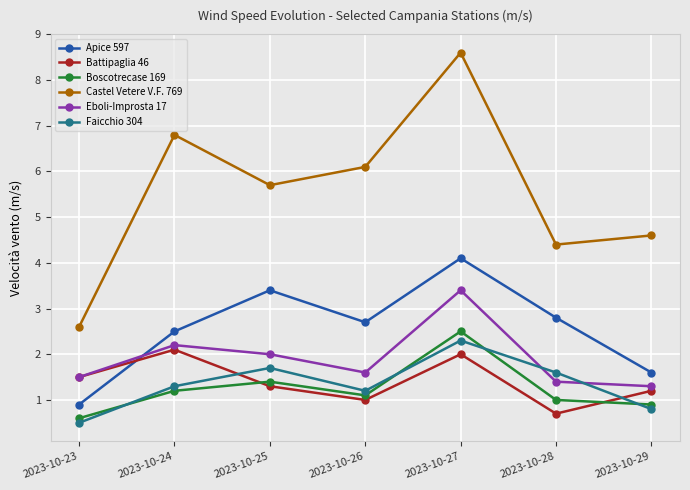

At which label does Faicchio 304 first exceed 1?

2023-10-24